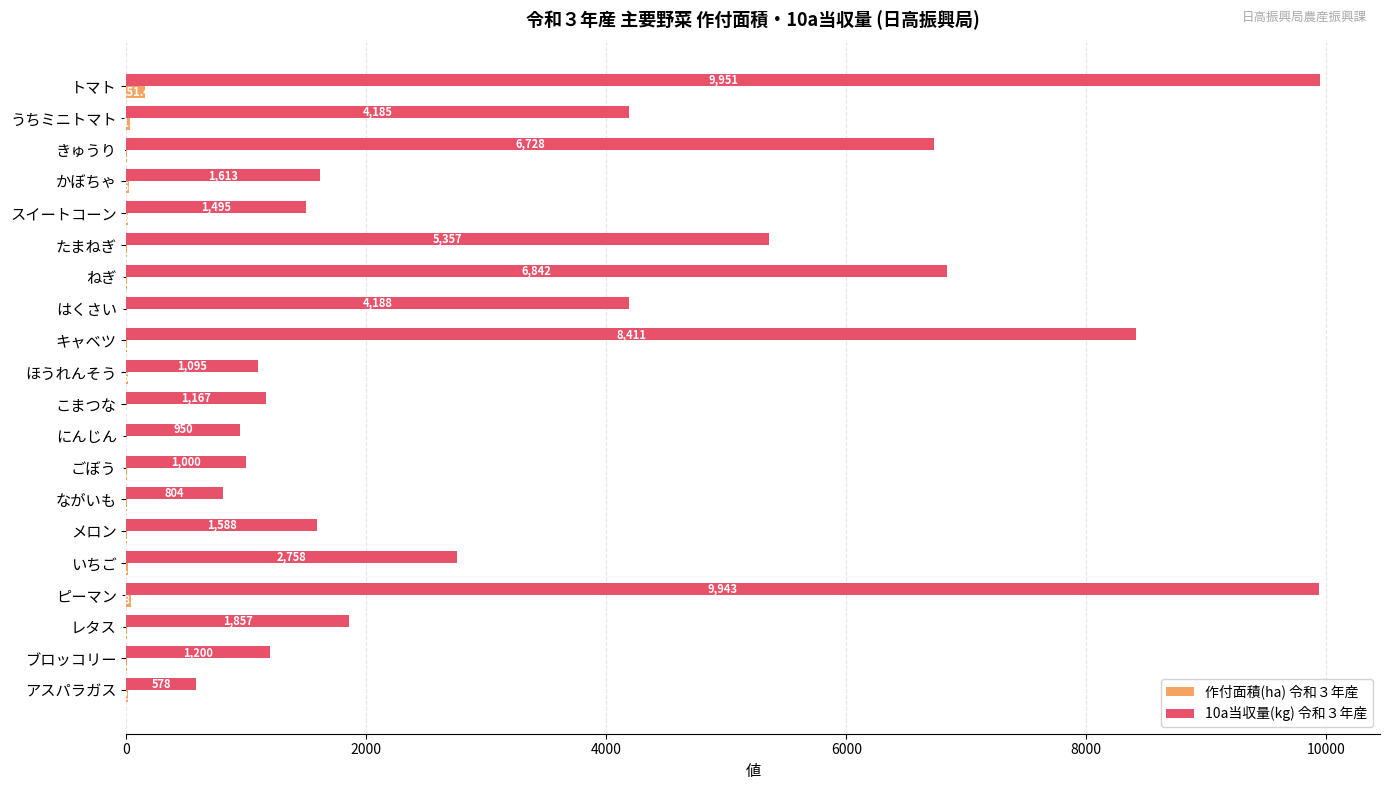

What is the sum of the 10a当収量(kg) 令和３年産 values at ピーマン and はくさい?

14131.0